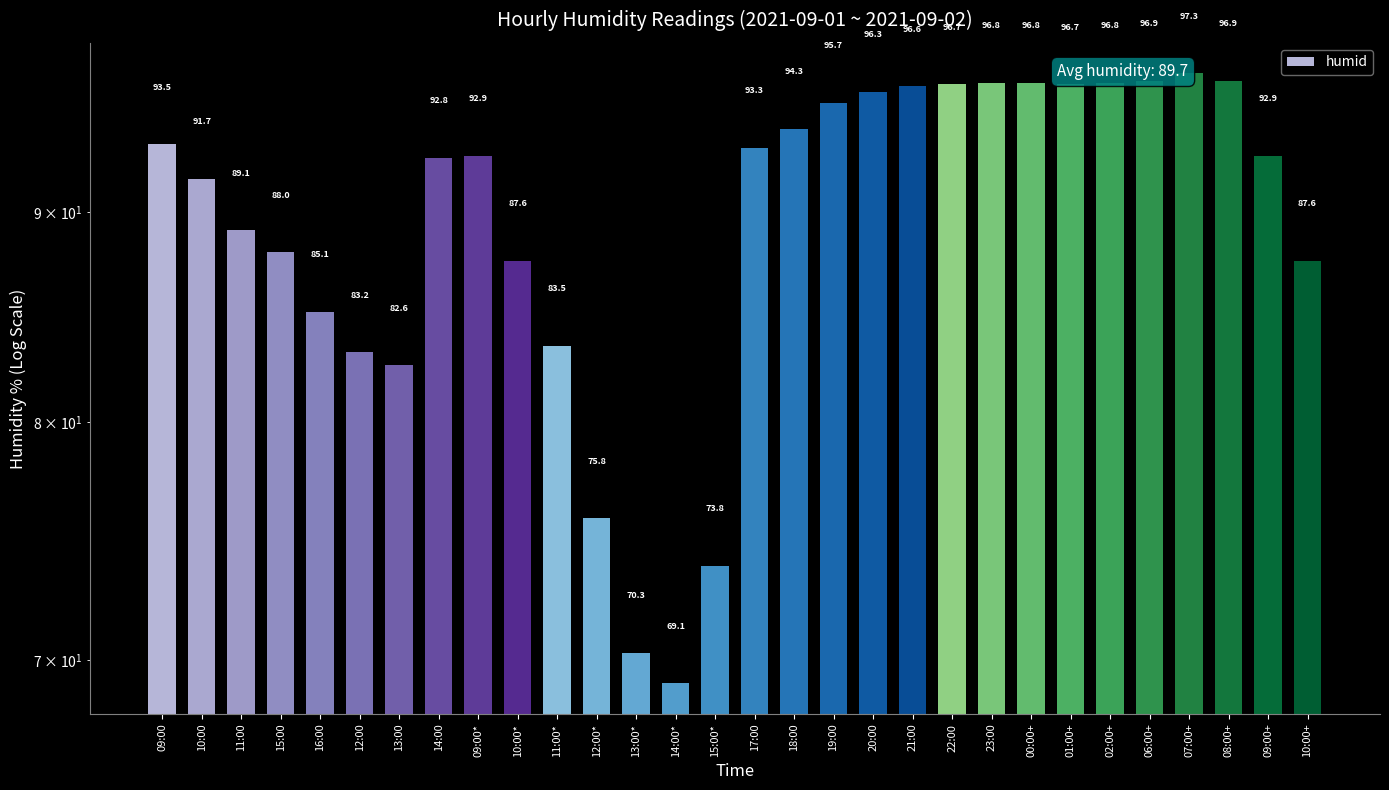

Does the chart contain stacked bars?

No